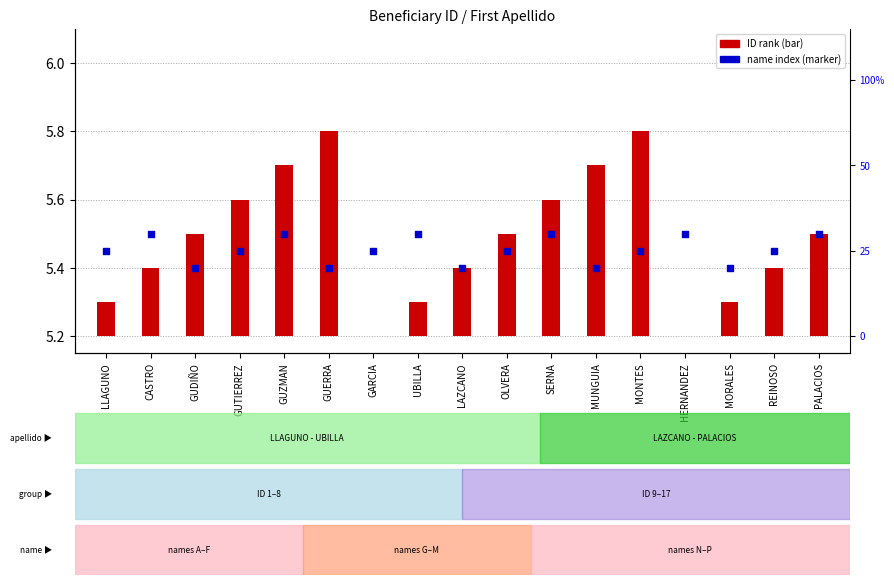

Which series has the largest total across all categories?

name index